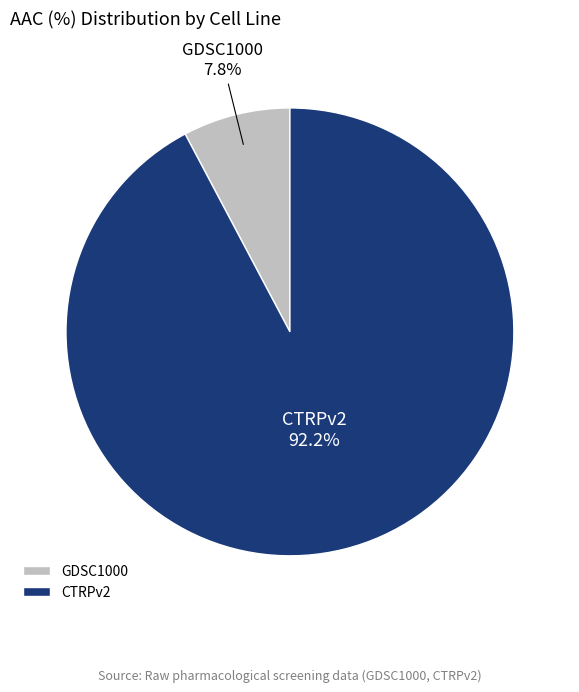

What percentage do CTRPv2 and GDSC1000 together represent?

100.0%